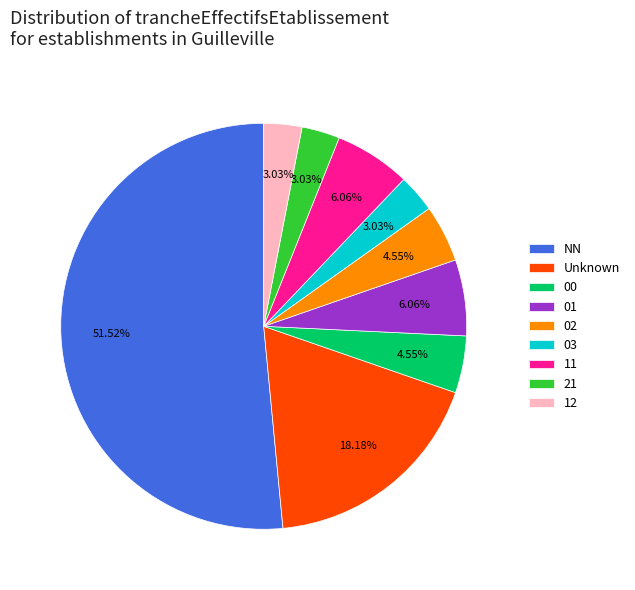

How many segments does this pie chart have?

9